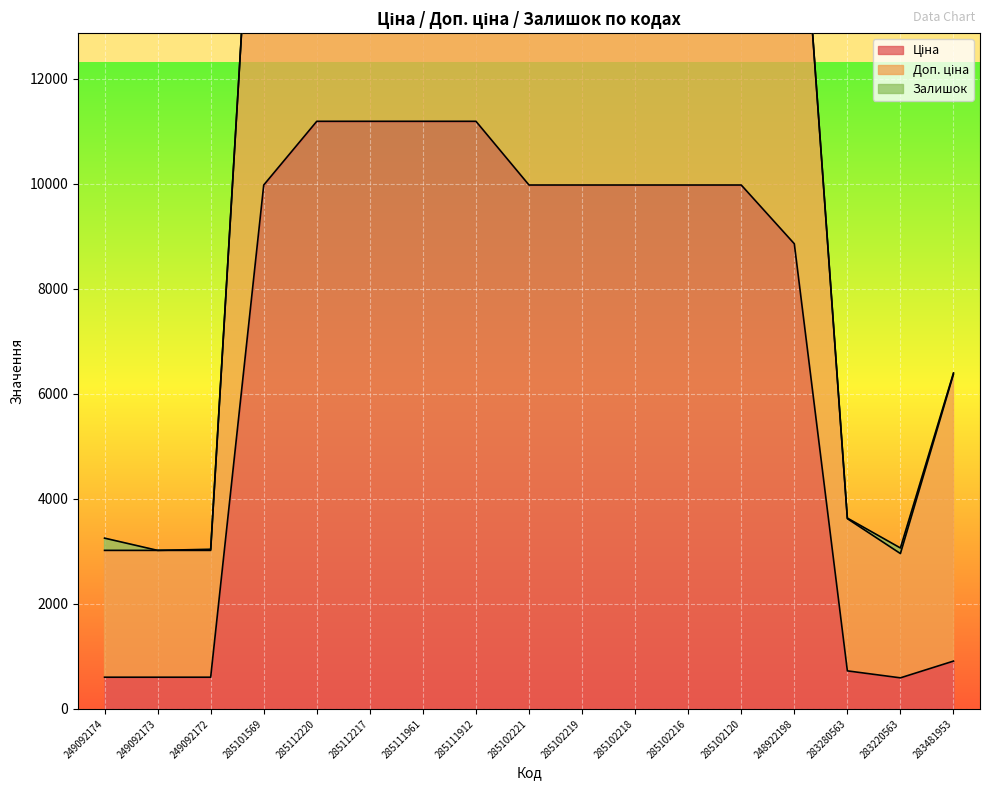

Which label corresponds to the smallest value in the chart?

283220563